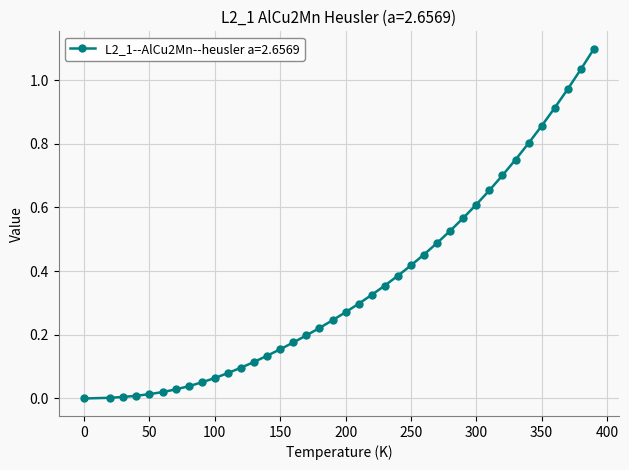

What is the sum of all values?

14.1